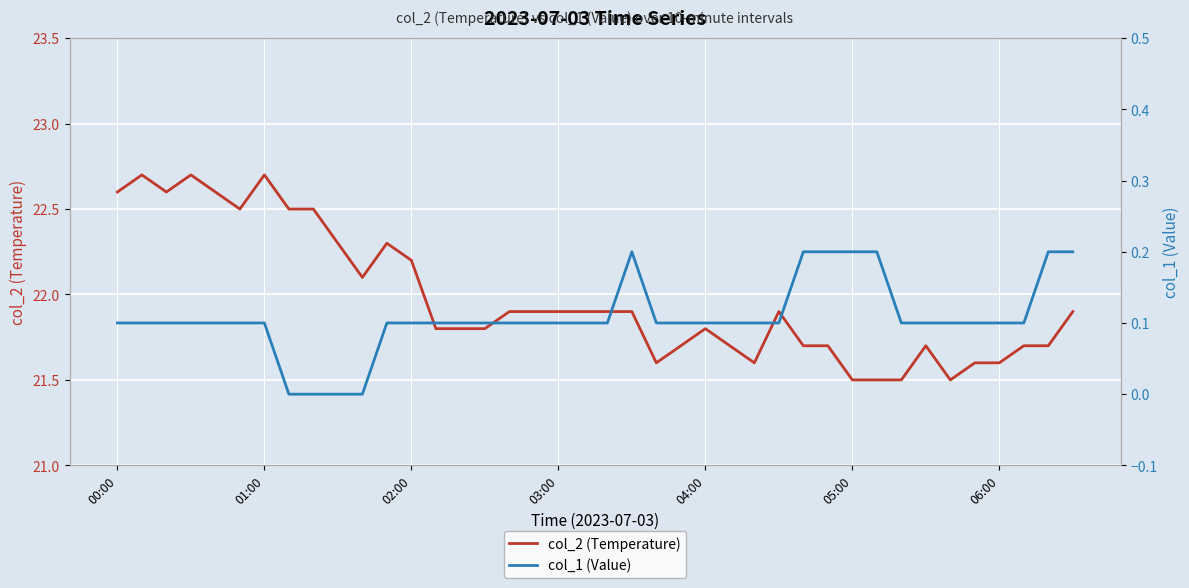

What is the sum of the col_2 (Temperature) values at 32 and 38?

43.2